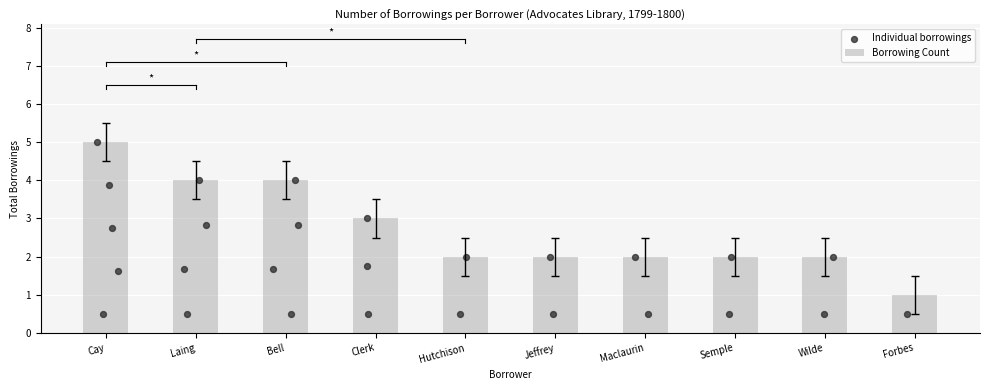

True or false: Borrowing Count has a value of 2 at Jeffrey.

True